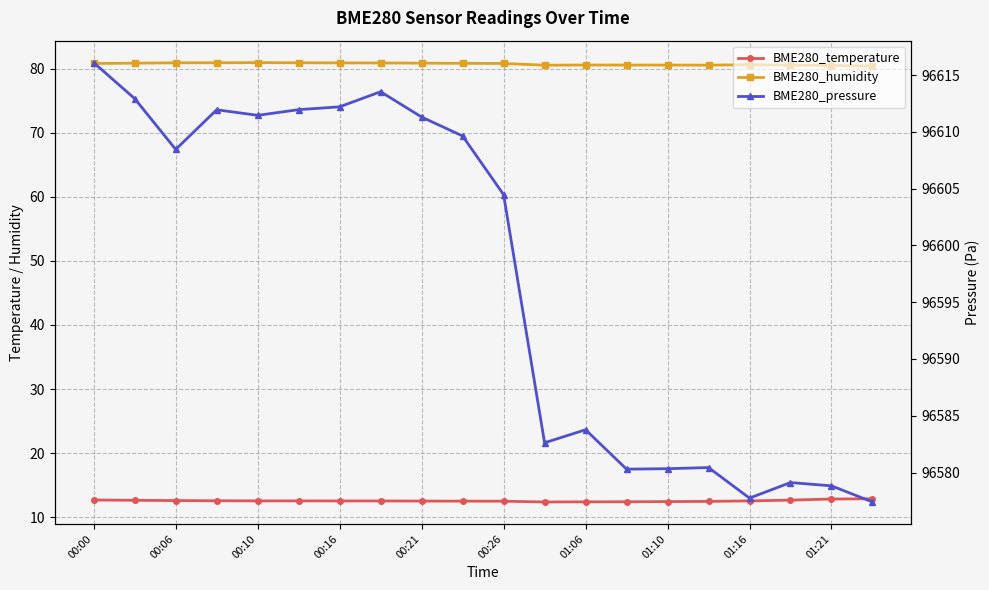

What are all the series names shown in the legend?

BME280_temperature, BME280_humidity, BME280_pressure